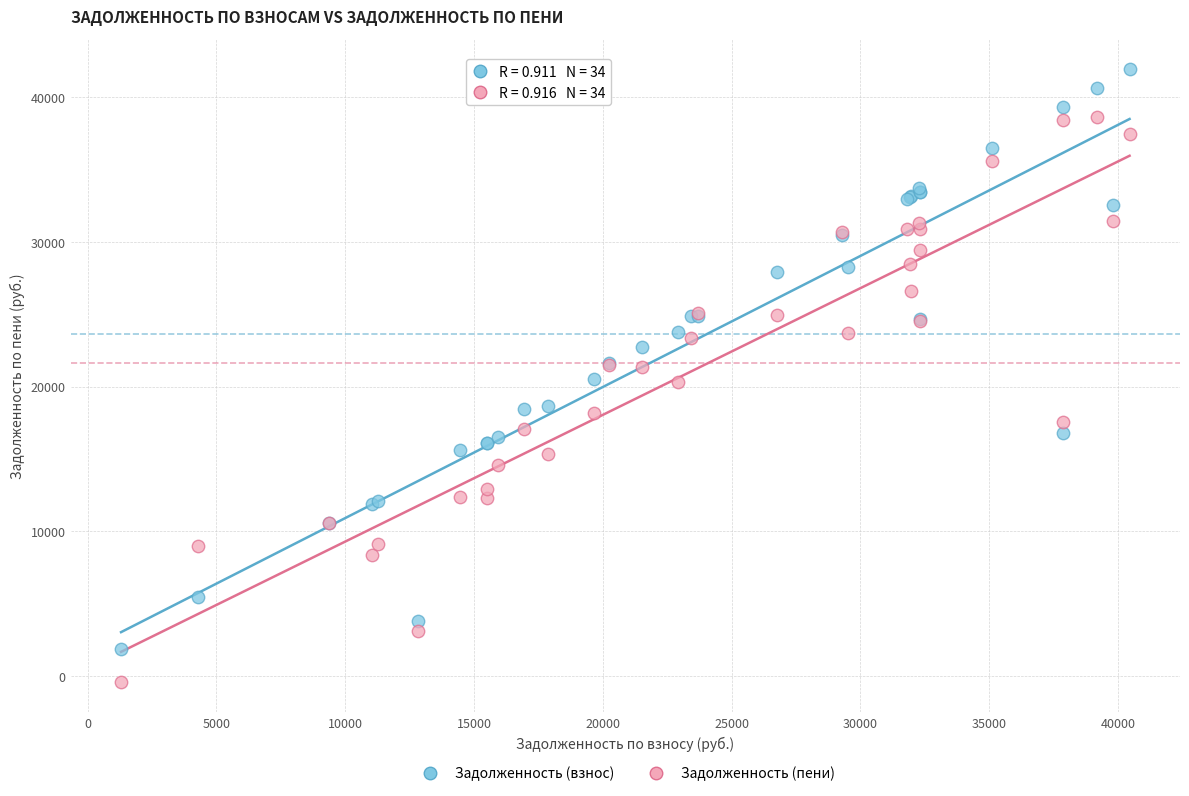

Which series contains the lowest Y value?

Задолженность (пени)